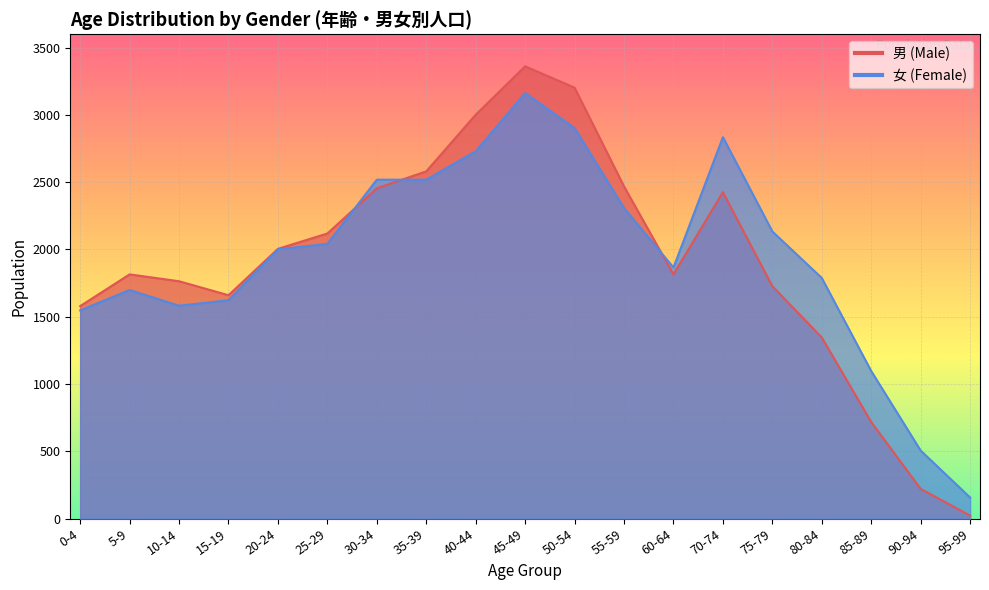

Rank the series by their average value, from highest to lowest.

女, 男